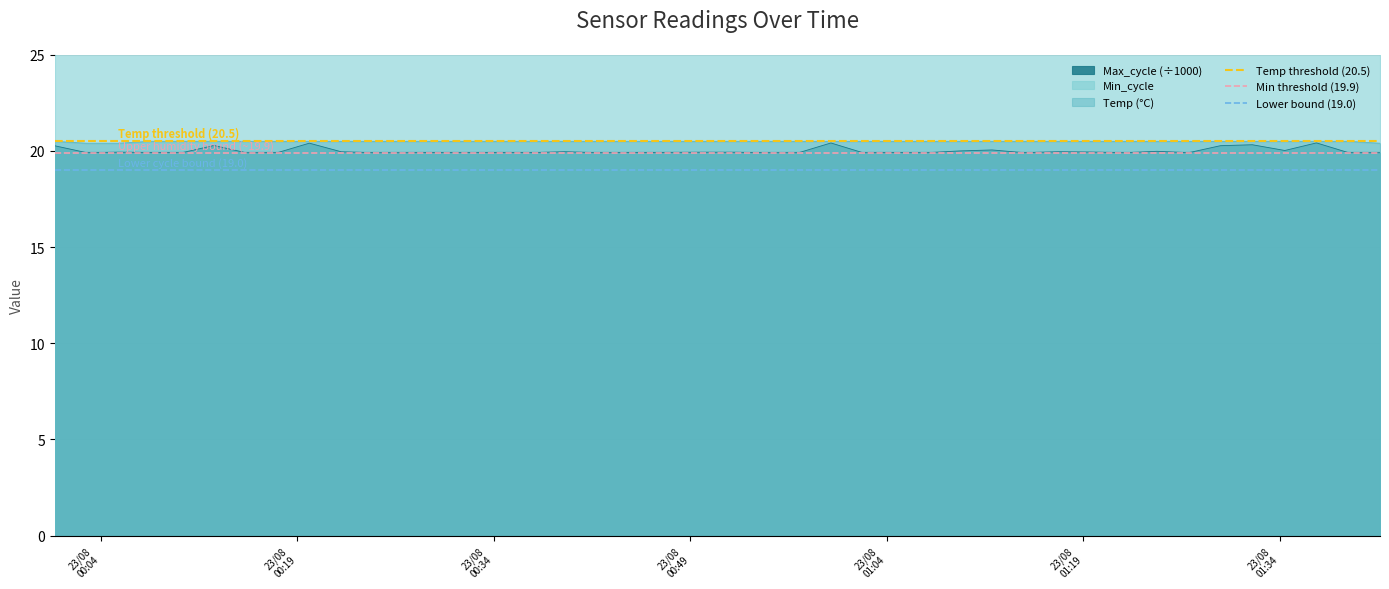

What is the maximum value for Temp (°C)?

20.5